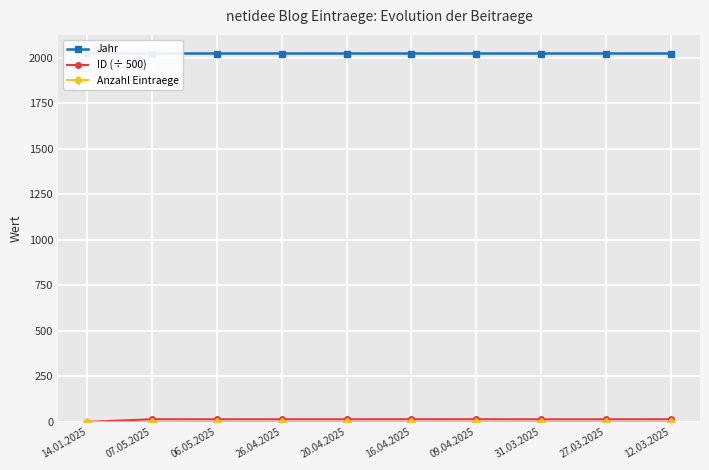

How many data points in ID (÷ 500) are above 14?

9